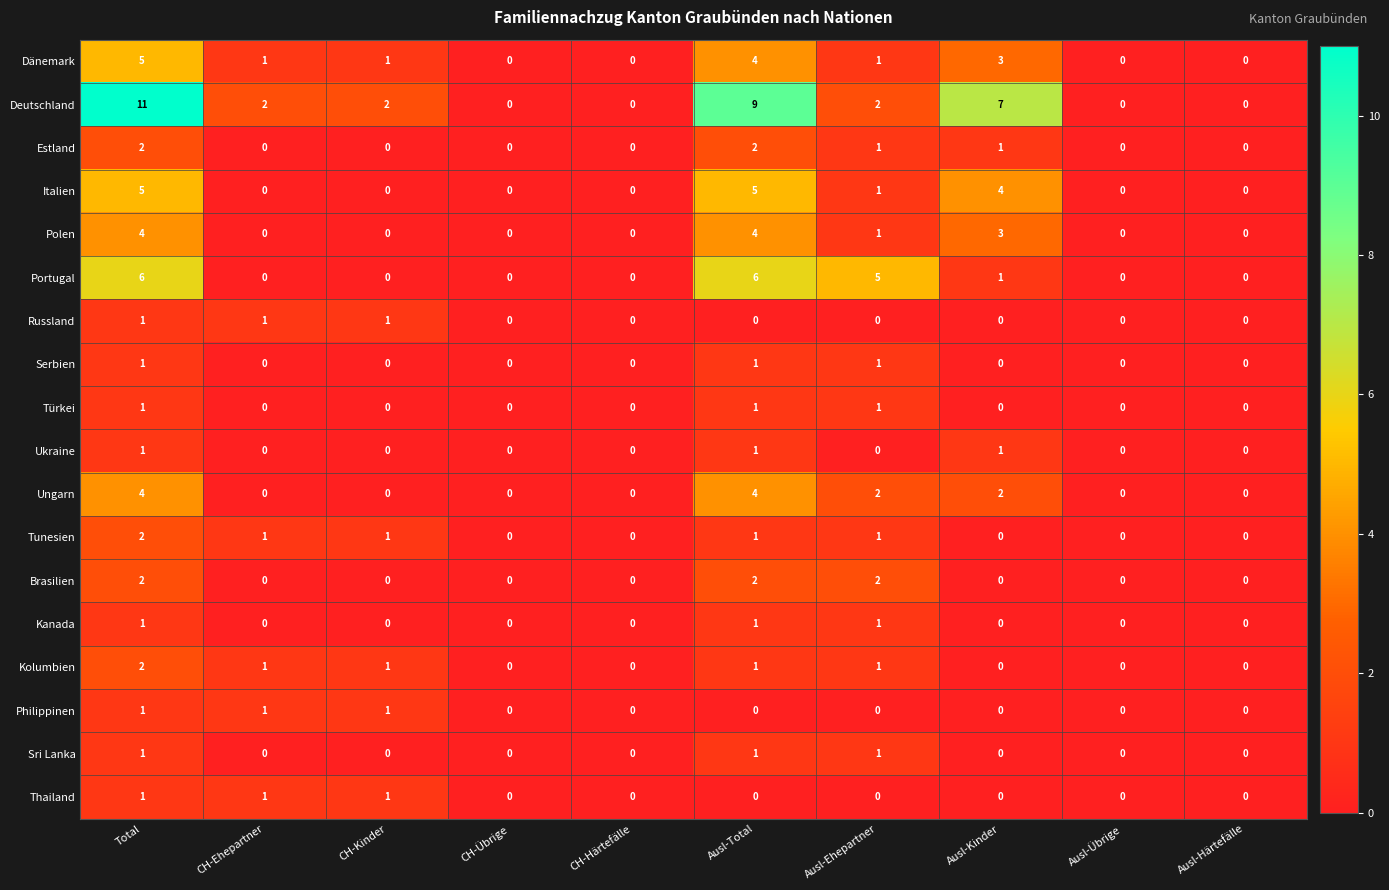

Which series has the widest spread of values?

Deutschland